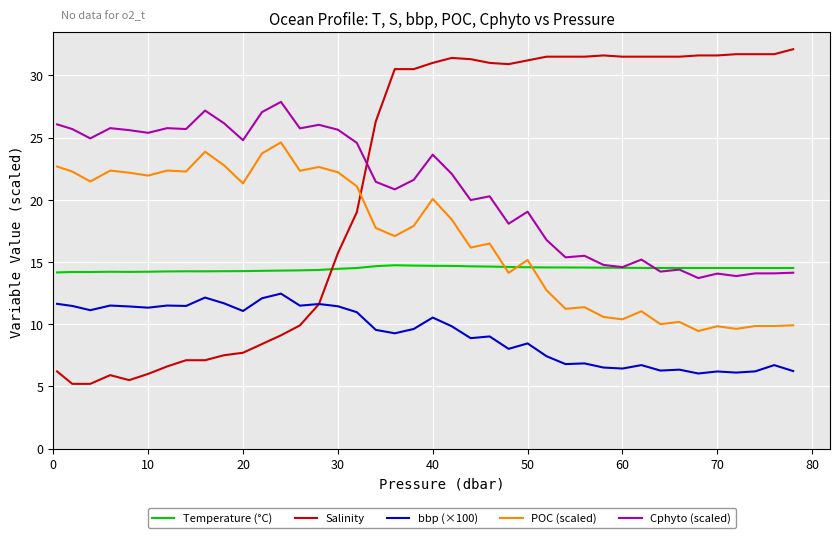

What is the smallest value displayed?

5.2